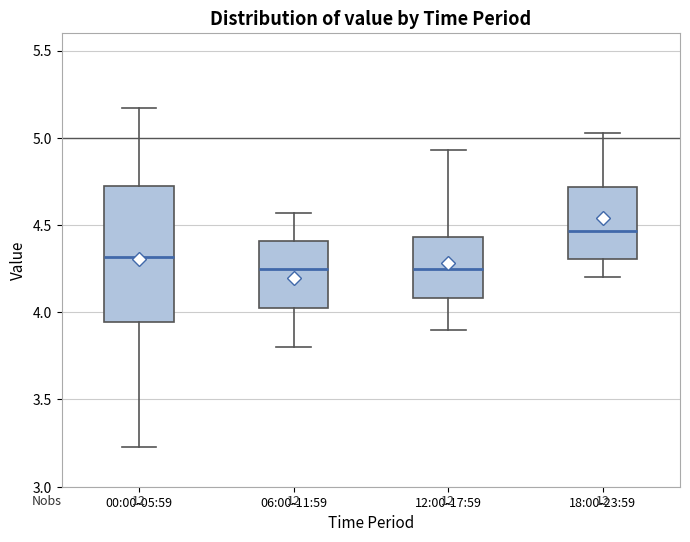

Reading left to right, transcribe this box plot: for each box, give where its median line is, the range the box spans, and where its two whiskers end, as read against the y-axis. The values are not printed on the chart, so give them approximately, as read against the axis.

00:00-05:59: median 4.30, box 3.95 to 4.75, whiskers 3.25 to 5.15
06:00-11:59: median 4.25, box 4.05 to 4.40, whiskers 3.80 to 4.55
12:00-17:59: median 4.25, box 4.10 to 4.45, whiskers 3.90 to 4.95
18:00-23:59: median 4.45, box 4.30 to 4.70, whiskers 4.20 to 5.05